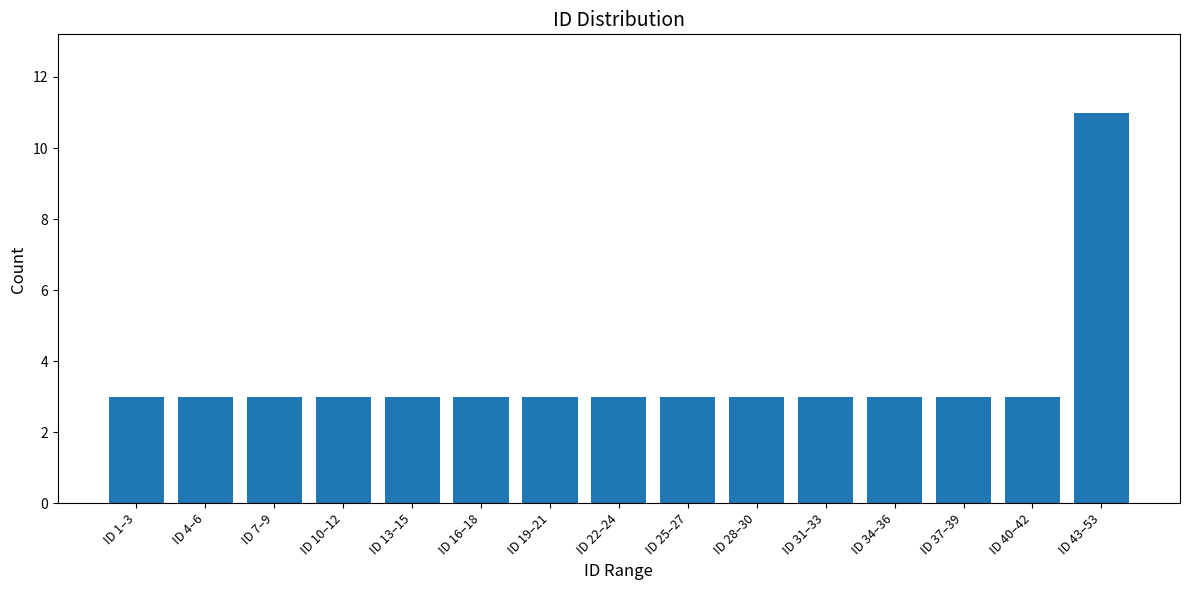

What is the minimum value shown in the chart?

3